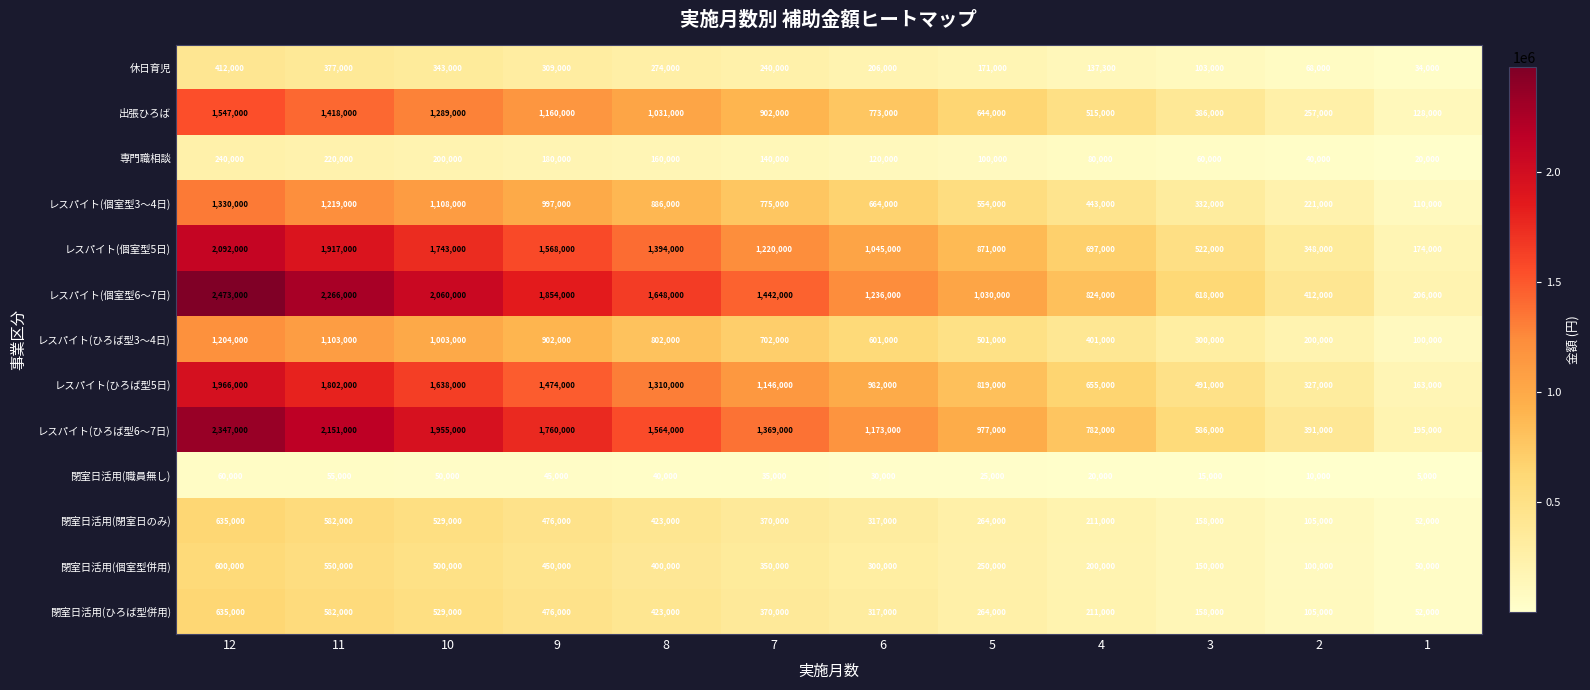

Which series has the widest spread of values?

レスパイト(個室型6～7日)